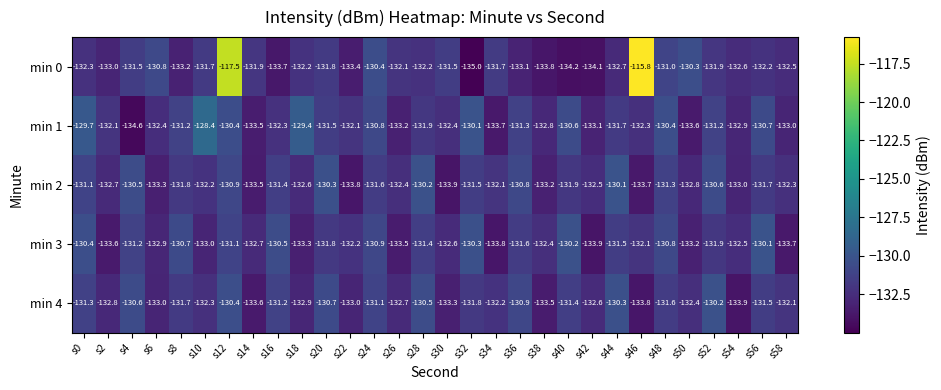

True or false: min 3 has a value of -171.9 at s48.

False